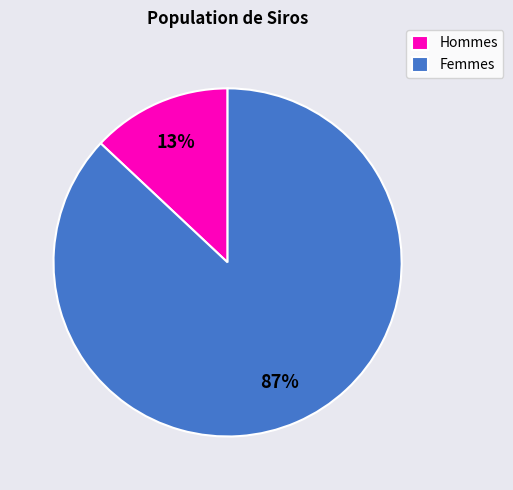

What percentage is the Hommes slice, to the nearest percent?

13%